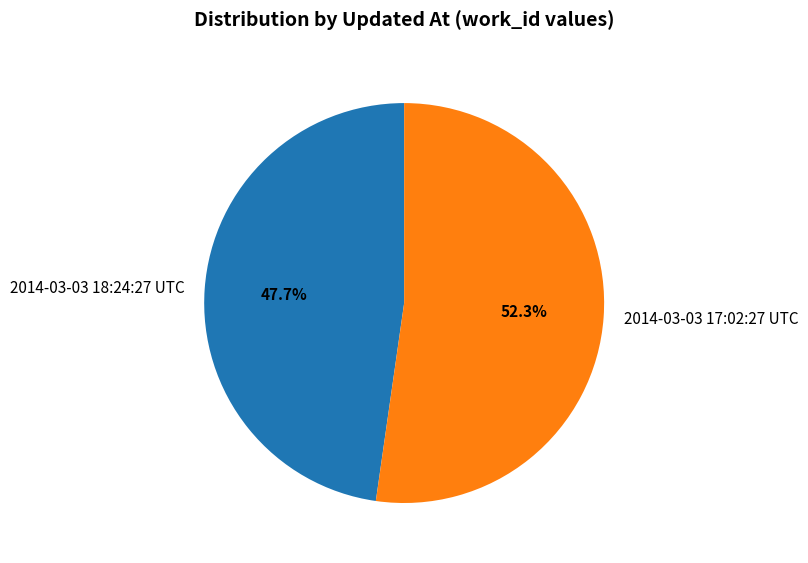

What is the largest slice in the pie chart?

2014-03-03 17:02:27 UTC